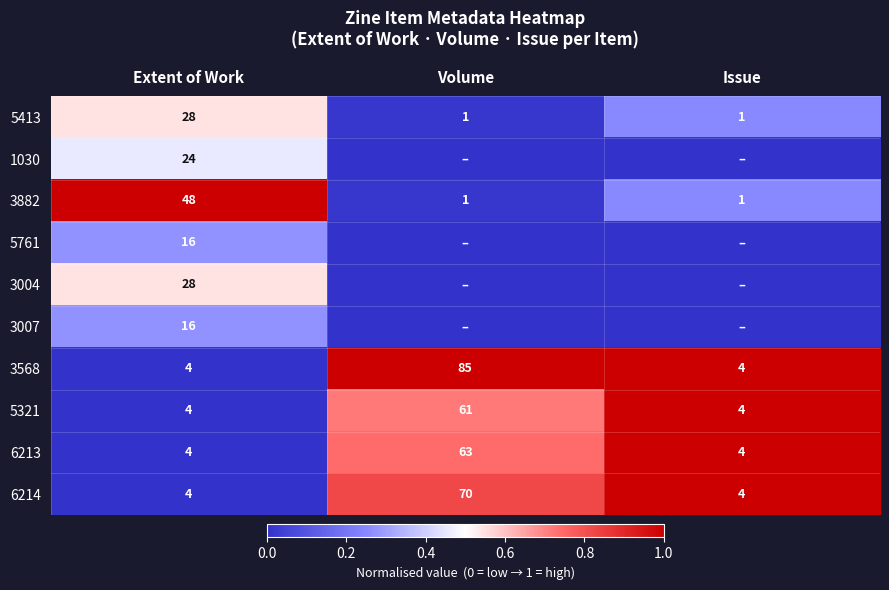

Is it true that 5761 equals 16 at Extent of Work?

True